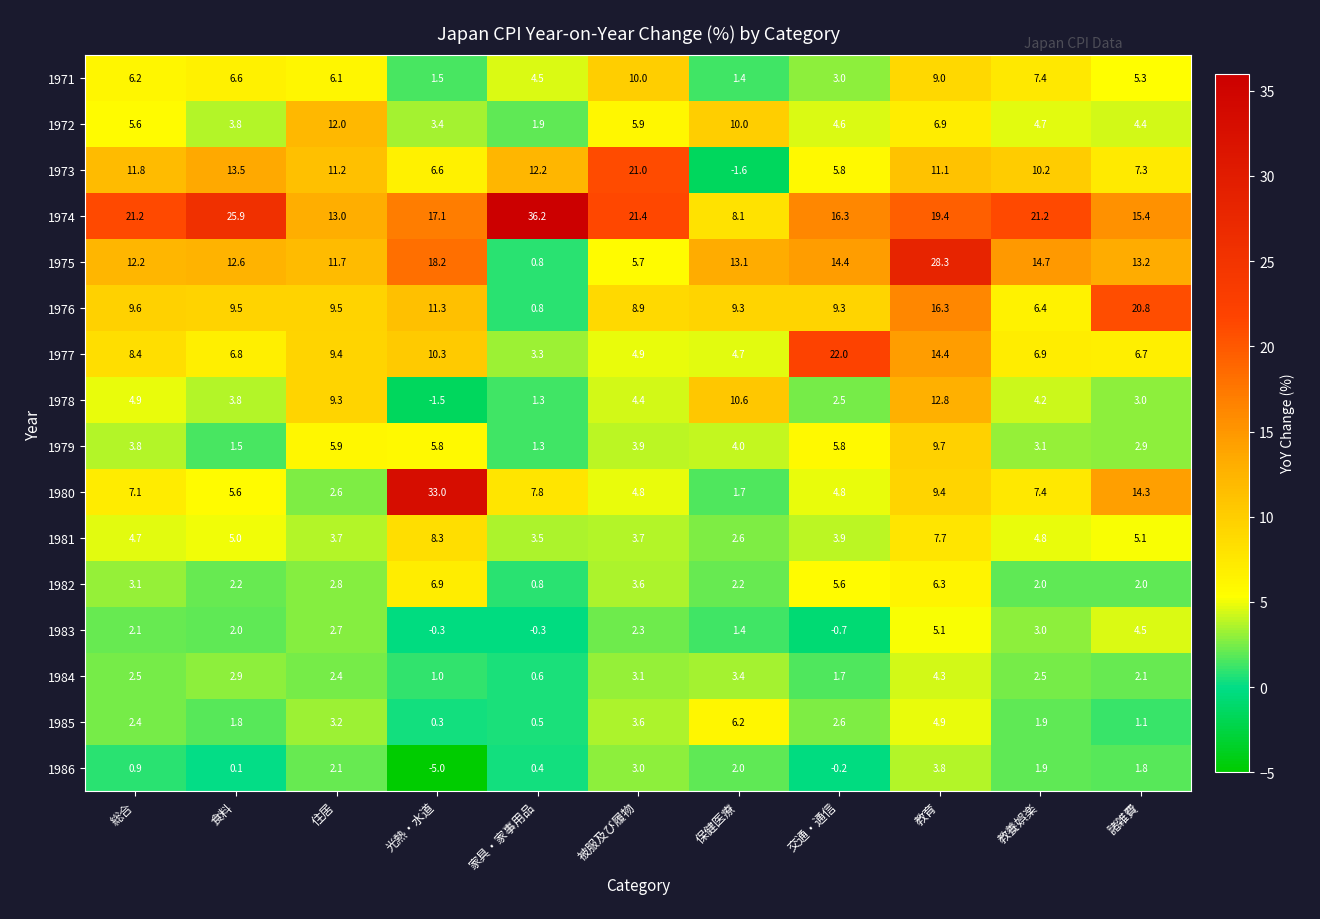

True or false: 1986 has a value of 3.6 at 住居.

False